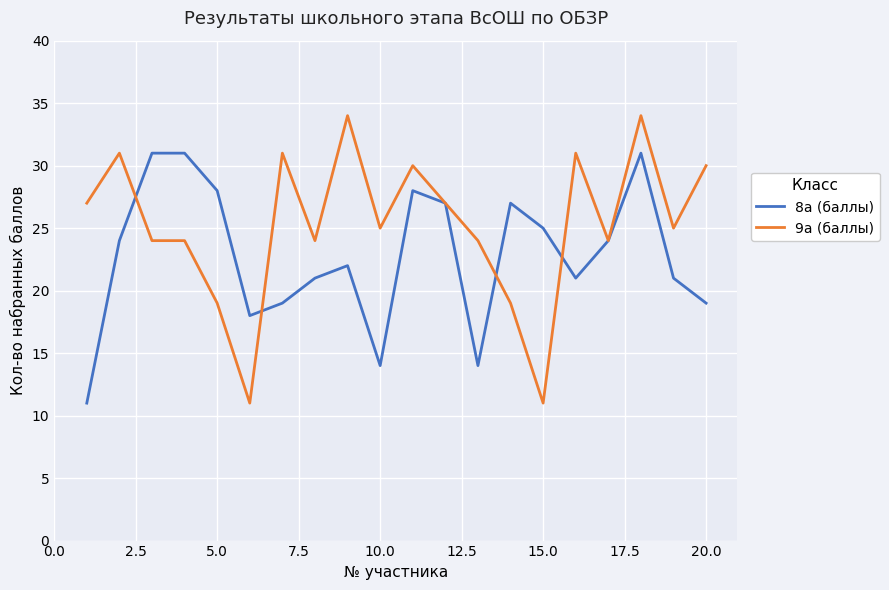

How many values in the 8а (баллы) series are below 24?

10